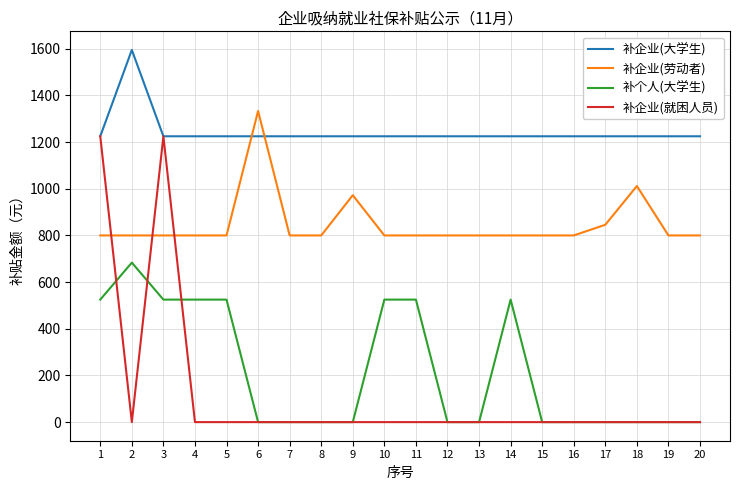

What are all the series names shown in the legend?

补企业(大学生), 补企业(劳动者), 补个人(大学生), 补企业(就困人员)